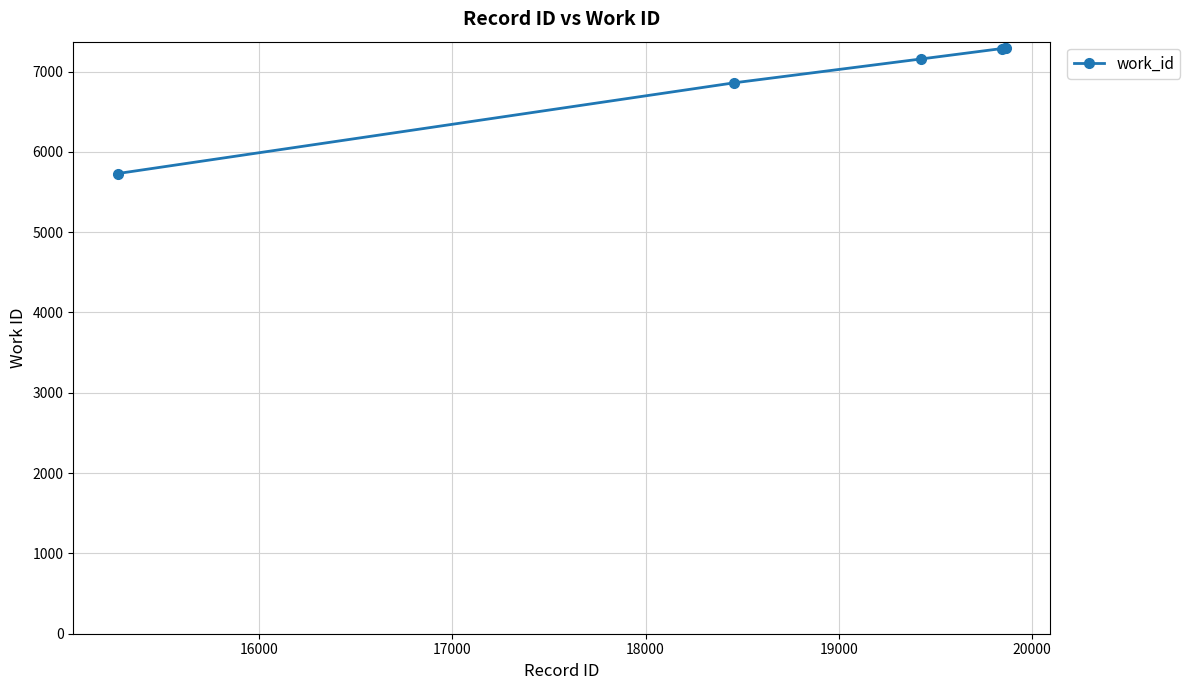

What is the value of the 5th point from the left?

7293